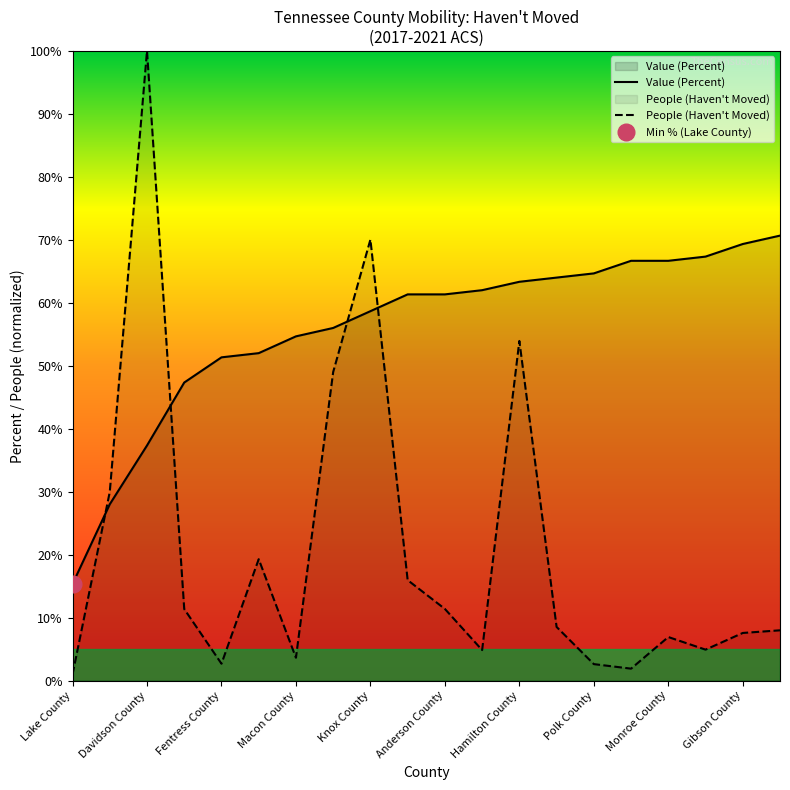

What is the highest value of the Value (Percent) series?

70.7